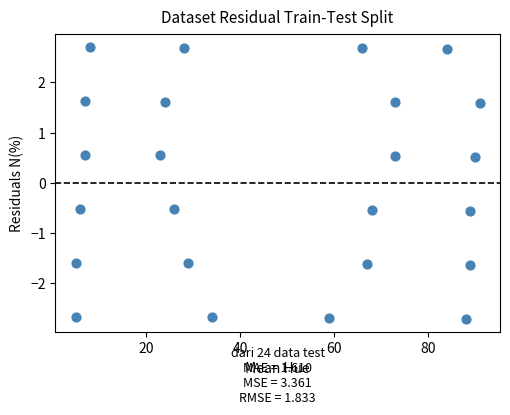

What is the range of X values (max minus min)?

86.0